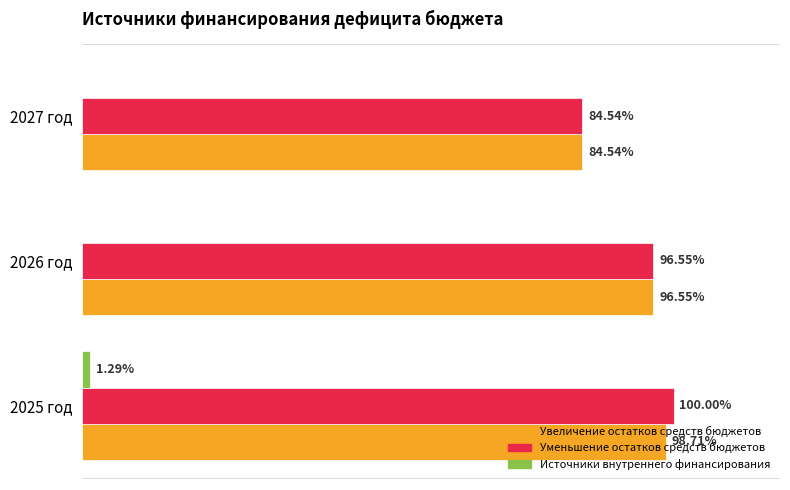

What are all the series names shown in the legend?

Увеличение остатков средств бюджетов, Уменьшение остатков средств бюджетов, Источники внутреннего финансирования